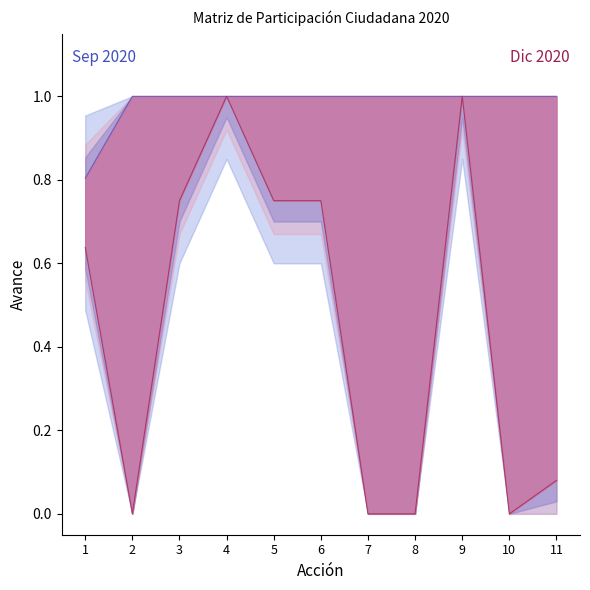

True or false: Avance Septiembre and Avance Diciembre intersect in this chart.

False